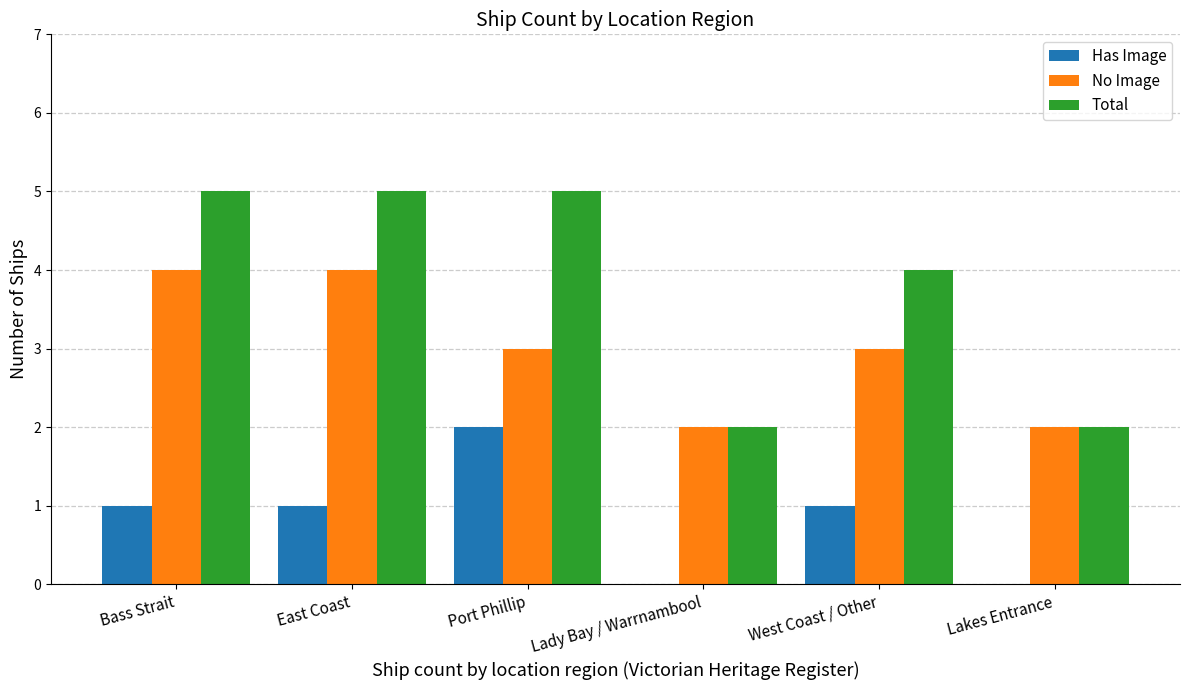

What is the total value across all series at East Coast?

10